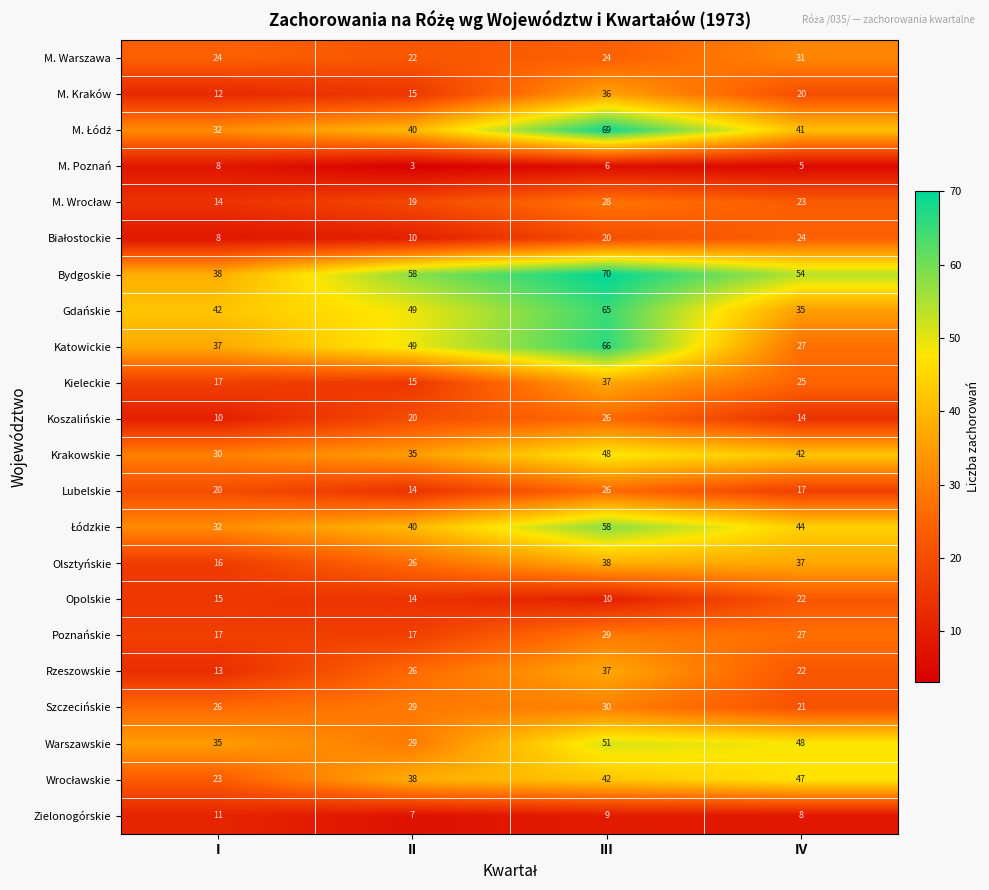

What is the difference between the maximum and minimum values in the Rzeszowskie series?

24